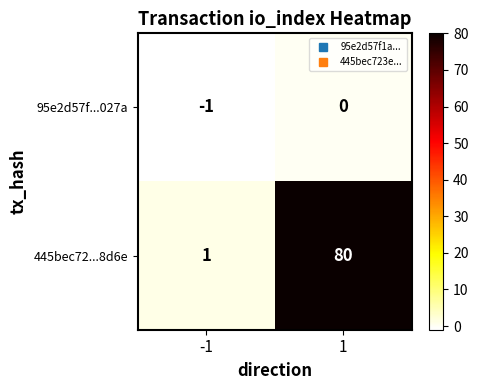

What is the spread (max minus min) of values at -1?

2